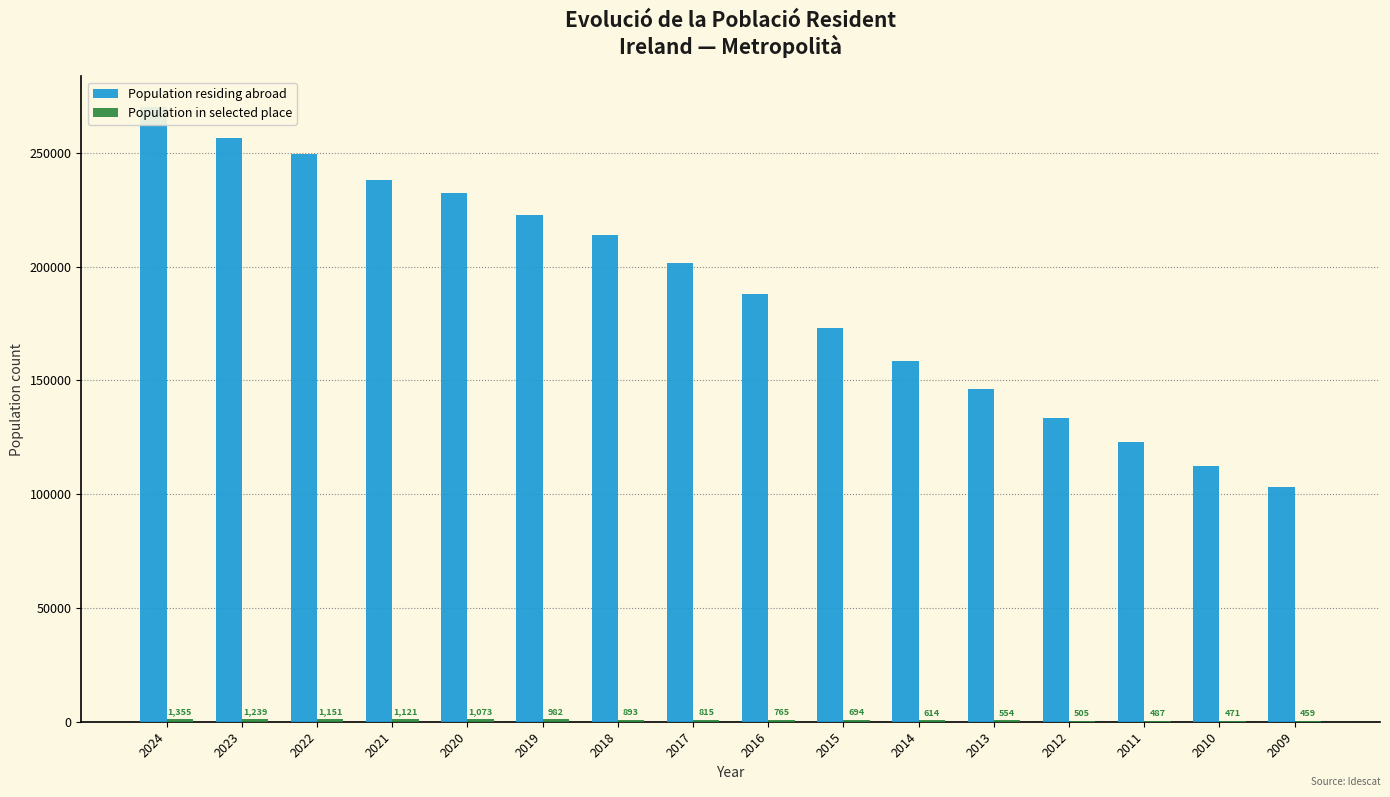

What is the value of the Population in selected place bar at the 11th from the left?

614